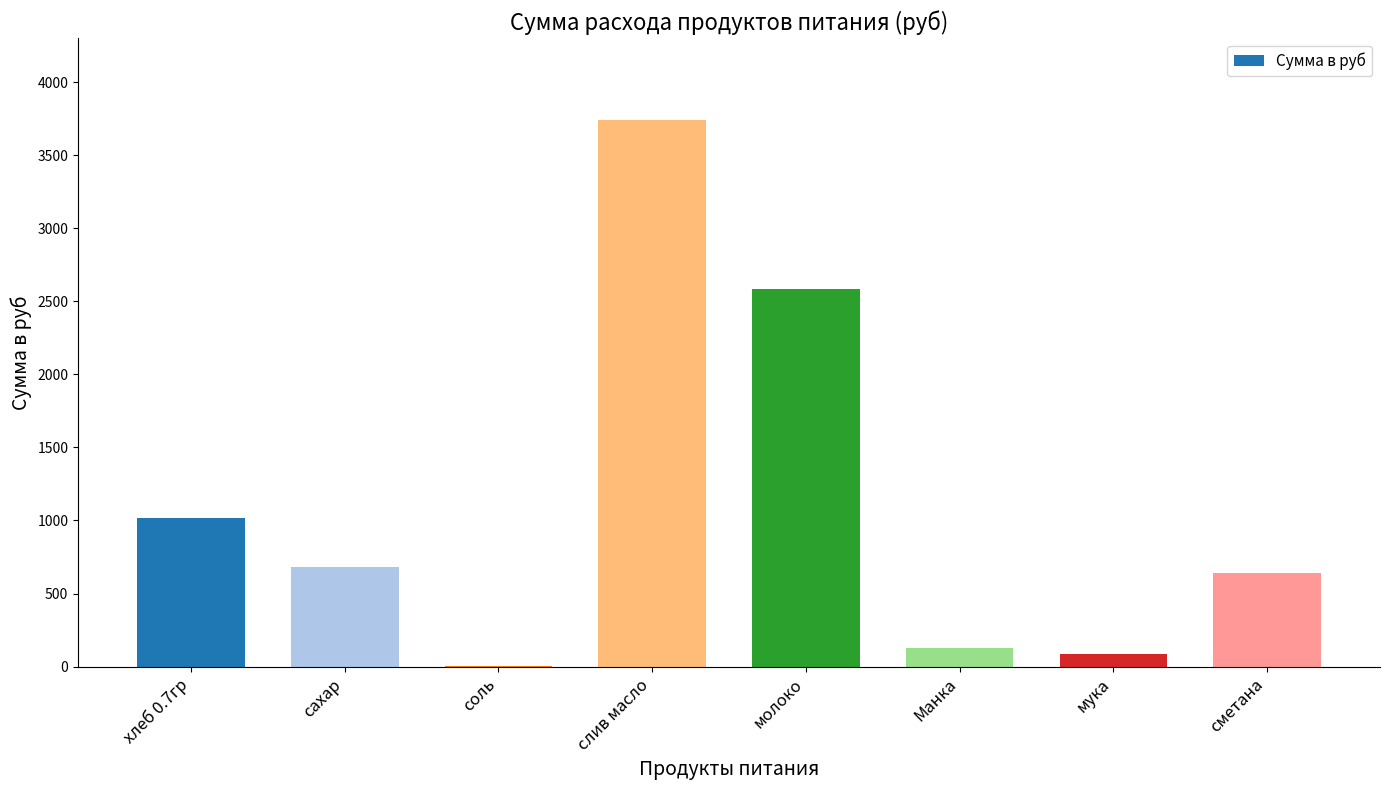

At which category does the chart reach its peak across all series?

слив масло